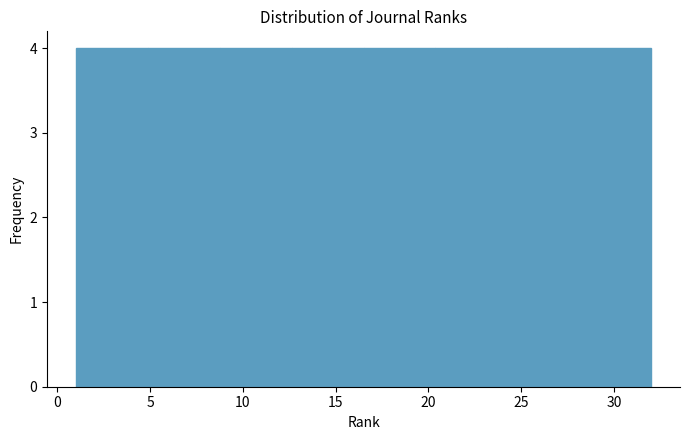

Reading left to right, list every bar in this chart as the range it spans on the x-axis followed by its height. Neither the bar edges nor the heights are printed on the chart, so give them approximately, as read against the axes.

1.0 to 5.0: 4
5.0 to 9.0: 4
9.0 to 12.5: 4
12.5 to 16.5: 4
16.5 to 20.5: 4
20.5 to 24.5: 4
24.5 to 28.0: 4
28.0 to 32.0: 4